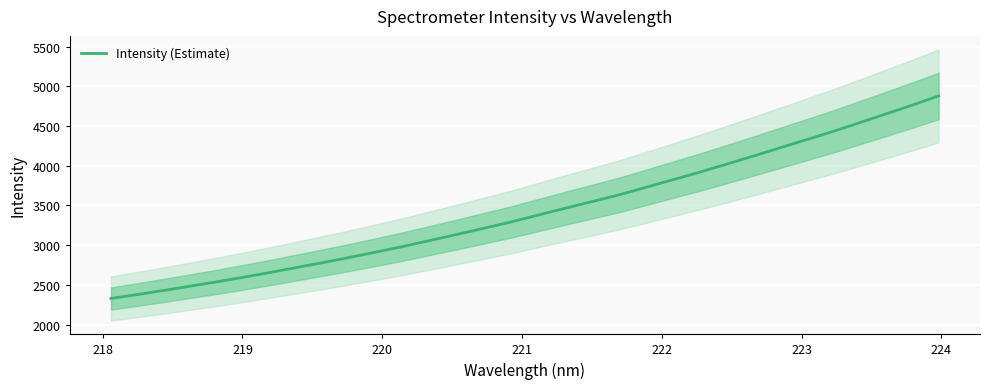

What is the value of the 9th point from the left?

2784.8